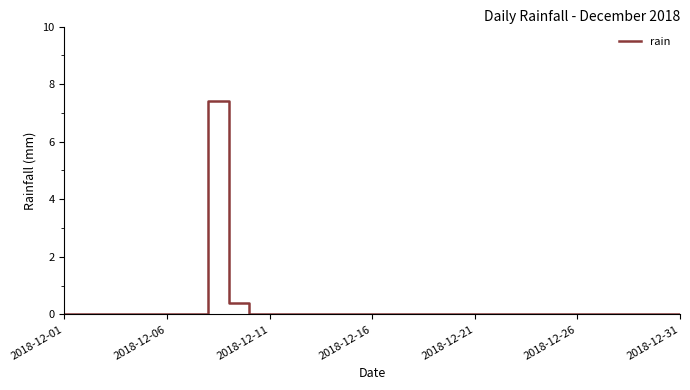

True or false: the data has more than 0 interior local peaks.

True